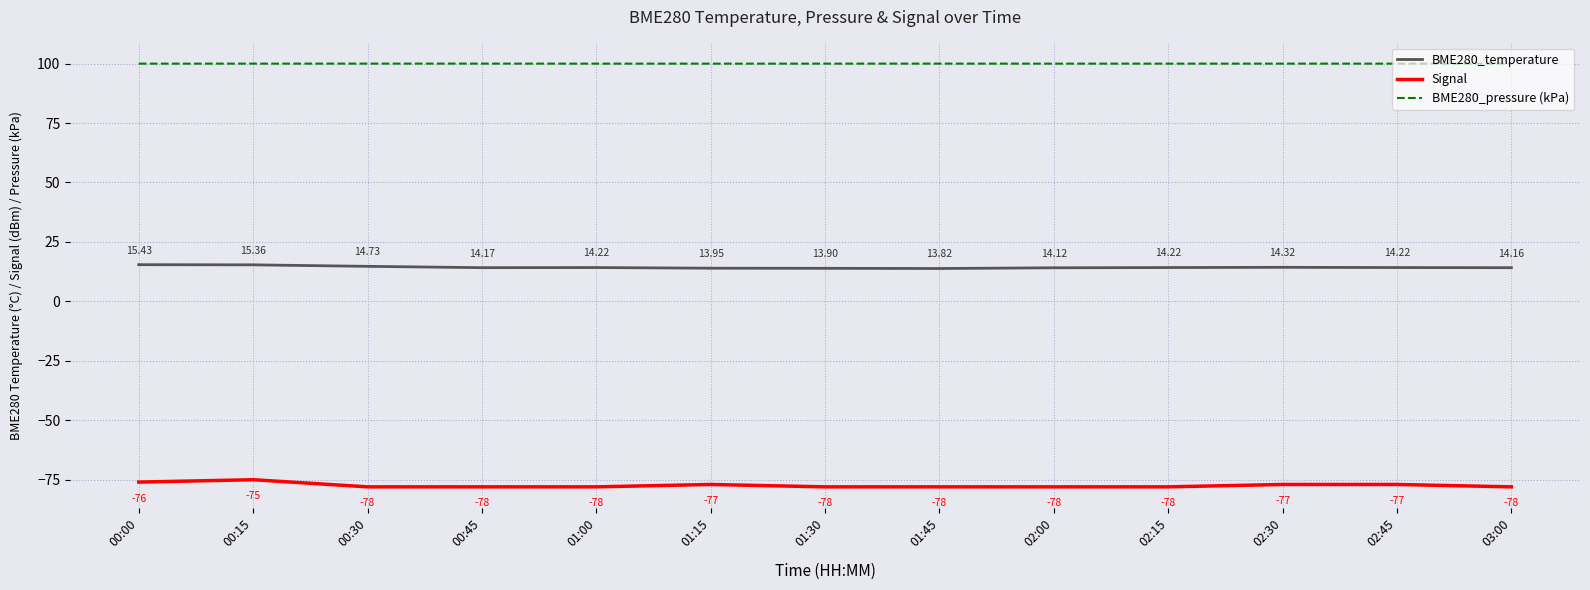

How many values in the BME280_temperature series exceed 14?

10